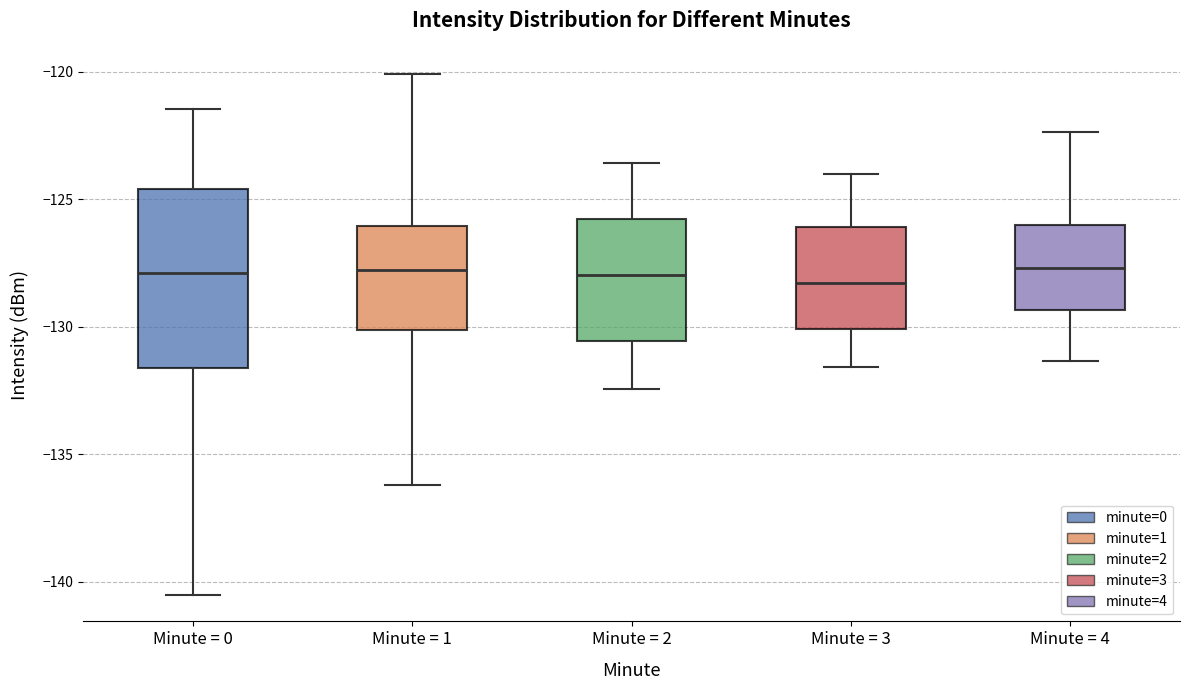

Reading left to right, transcribe this box plot: for each box, give where its median line is, the range the box spans, and where its two whiskers end, as read against the y-axis. The values are not printed on the chart, so give them approximately, as read against the axis.

Minute = 0: median -128.0, box -131.5 to -124.5, whiskers -140.5 to -121.5
Minute = 1: median -128.0, box -130.0 to -126.0, whiskers -136.0 to -120.0
Minute = 2: median -128.0, box -130.5 to -126.0, whiskers -132.5 to -123.5
Minute = 3: median -128.5, box -130.0 to -126.0, whiskers -131.5 to -124.0
Minute = 4: median -127.5, box -129.5 to -126.0, whiskers -131.5 to -122.5